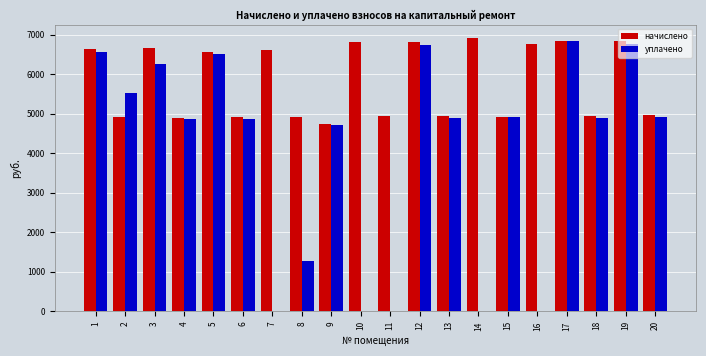

Which series has the largest total across all categories?

начислено